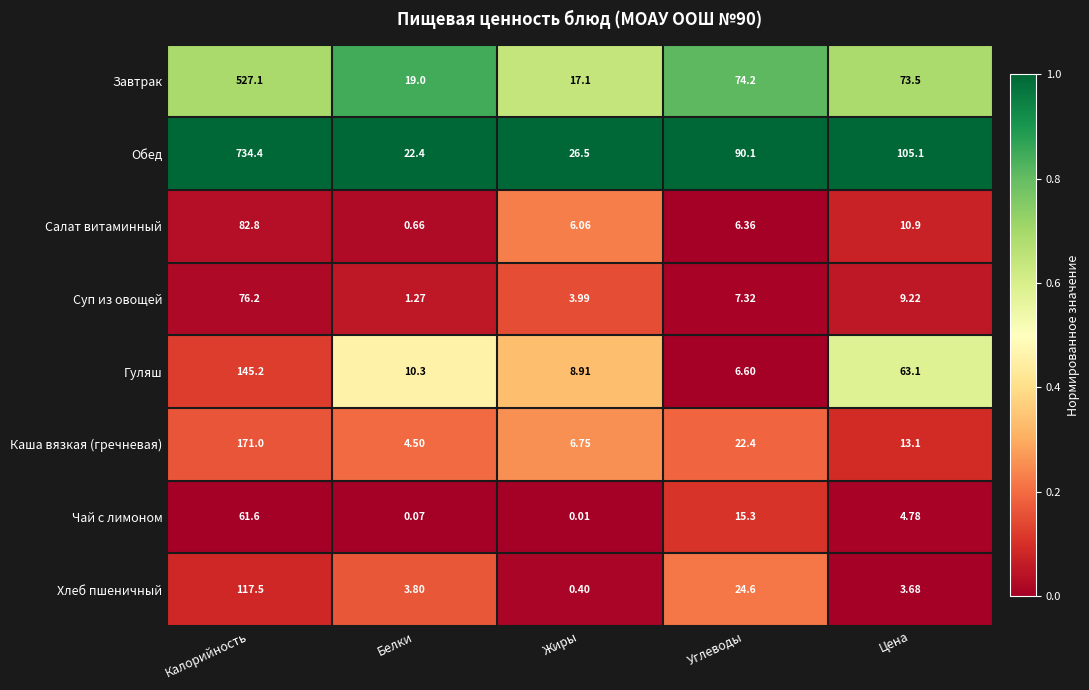

List the series in order of their peak value, highest first.

Обед, Завтрак, Каша вязкая (гречневая), Гуляш, Хлеб пшеничный, Салат витаминный, Суп из овощей, Чай с лимоном